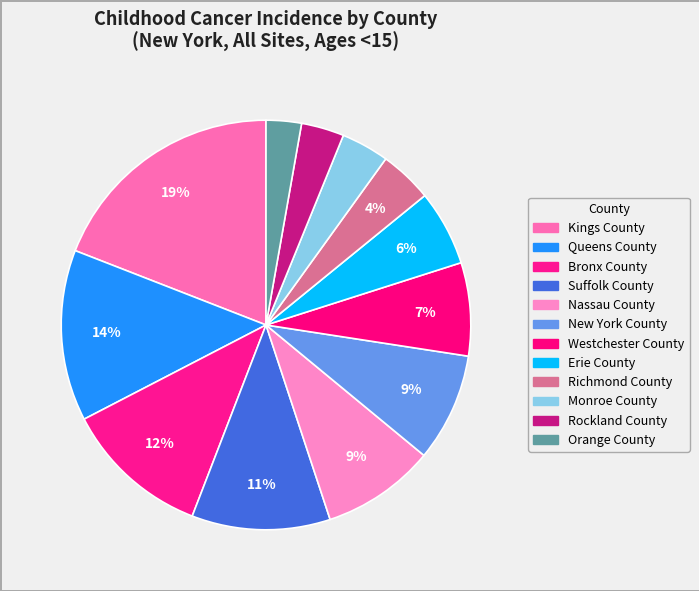

Which slice is the smallest?

Orange County